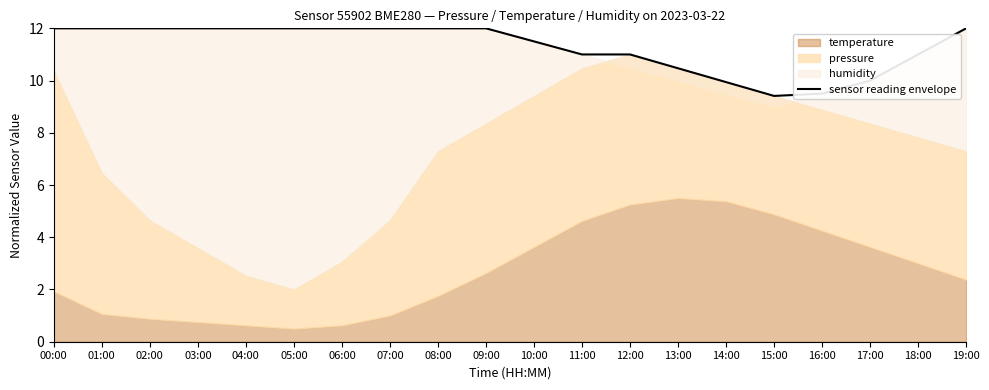

The chart shows a value of 5.5 at 09:00. True or false?

False